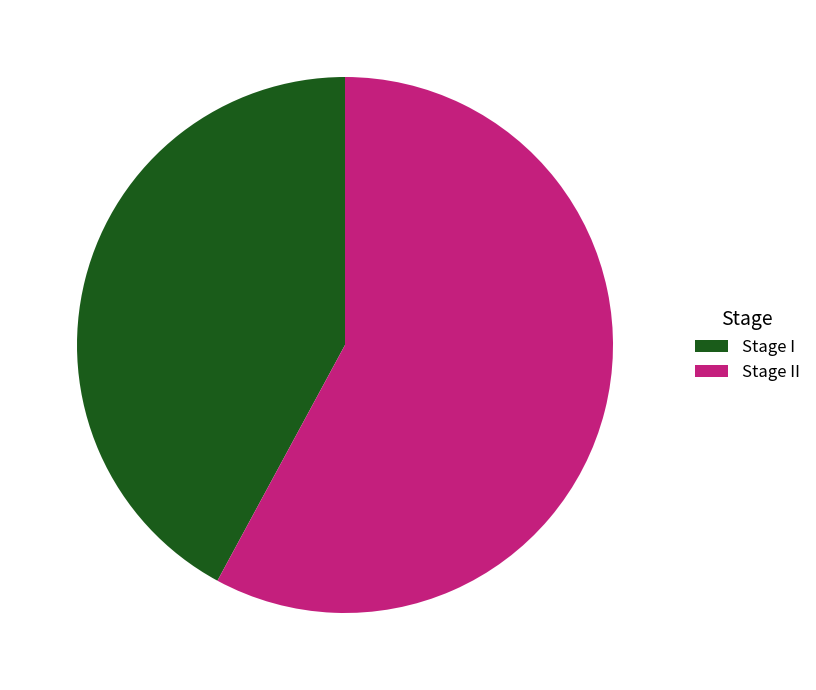

Approximately how many times larger is the value at Stage II compared to Stage I?

1.4